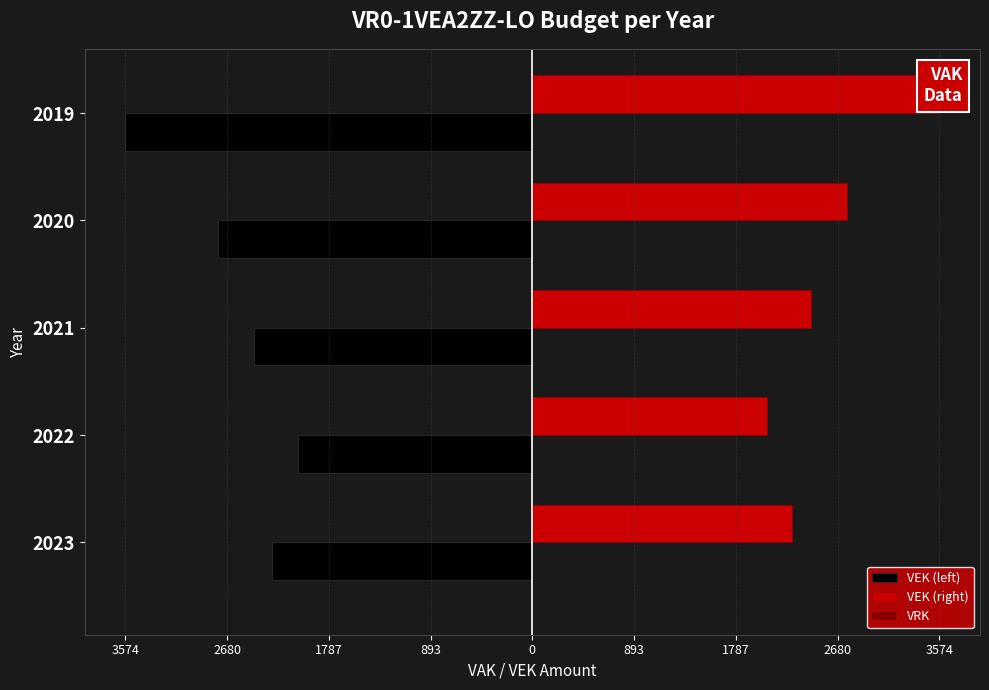

Are the bars horizontal?

Yes